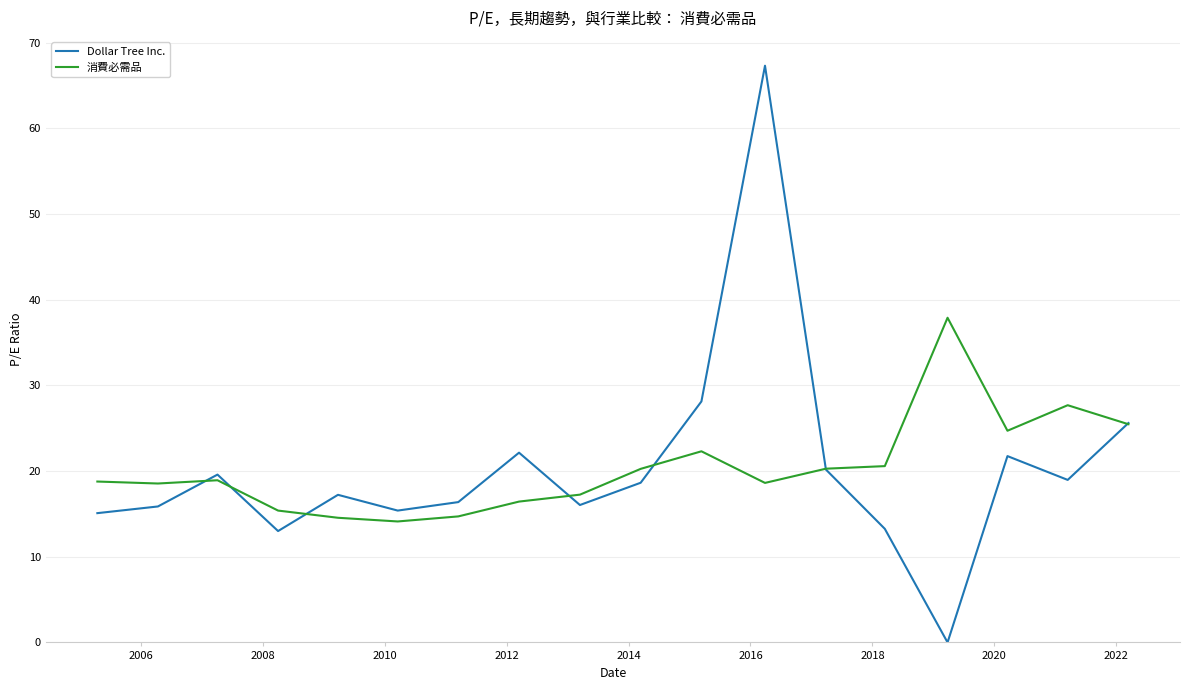

Which series has the largest range (max minus min)?

Dollar Tree Inc.